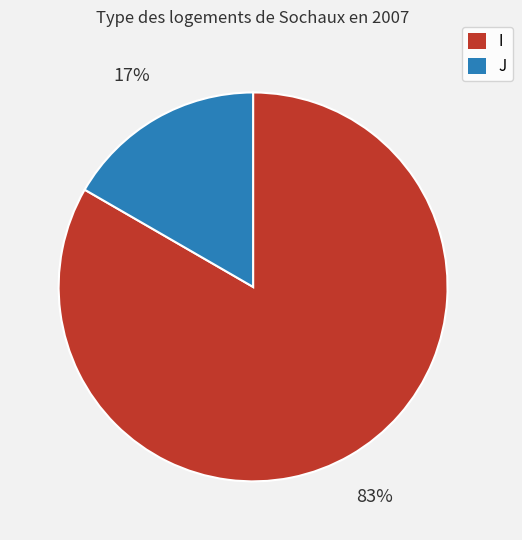

The J slice represents 17% of the pie. True or false?

True